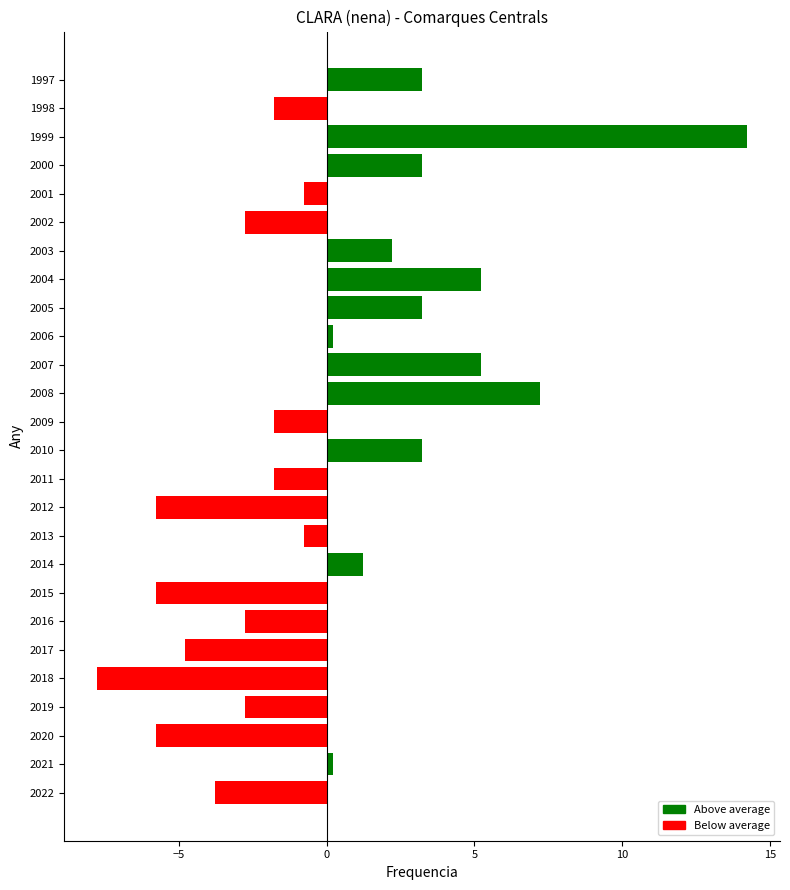

How many data points are less than 0?

14